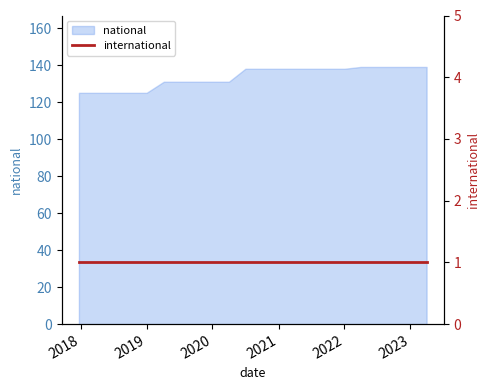

True or false: the data has more than 0 interior local peaks.

False